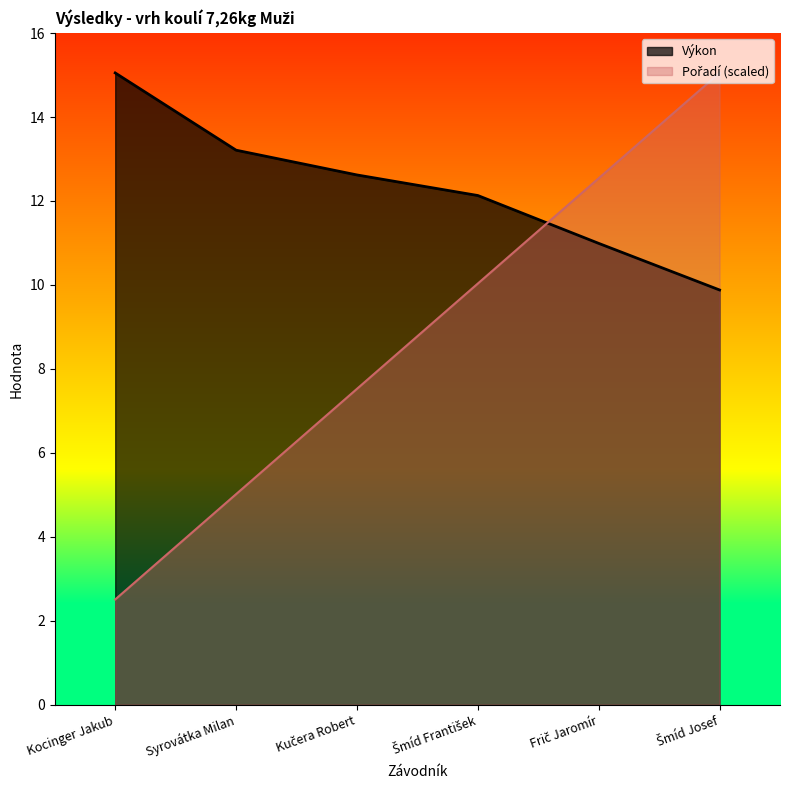

At which label does Výkon reach its peak?

Kocinger Jakub